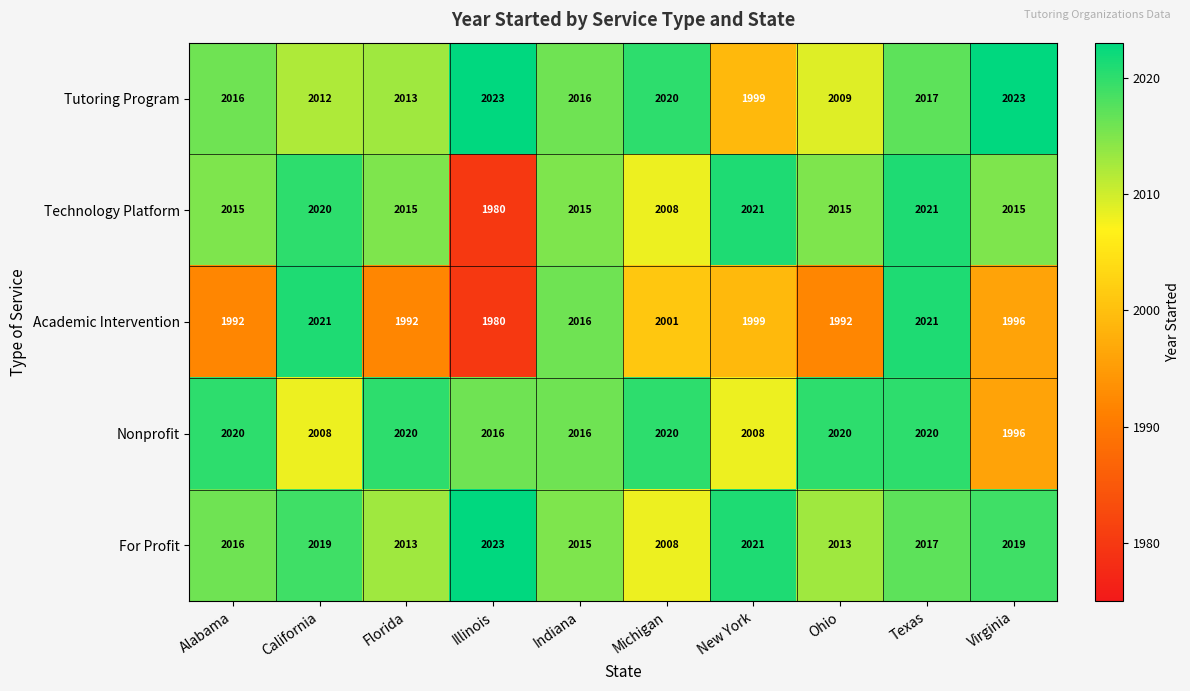

What is the difference between the second highest and second lowest values in the Nonprofit series?

12